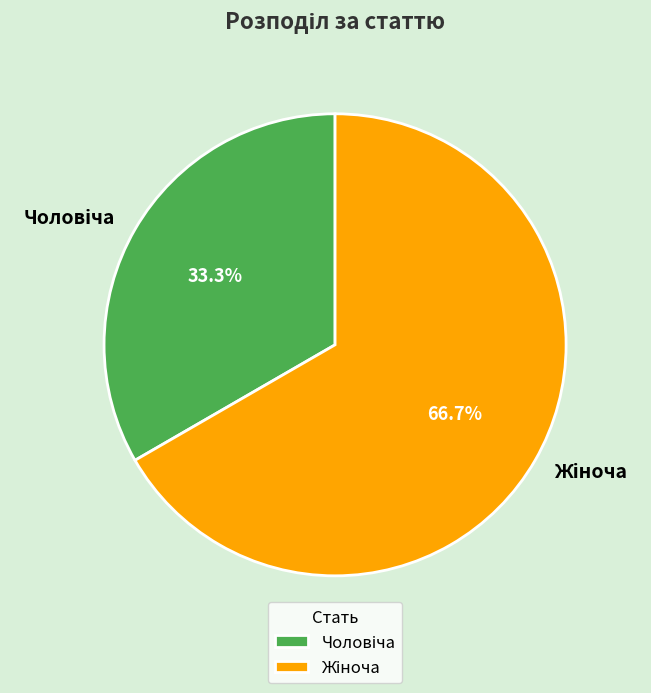

To the nearest percent, what is the difference between the largest and smallest slice percentages?

33%